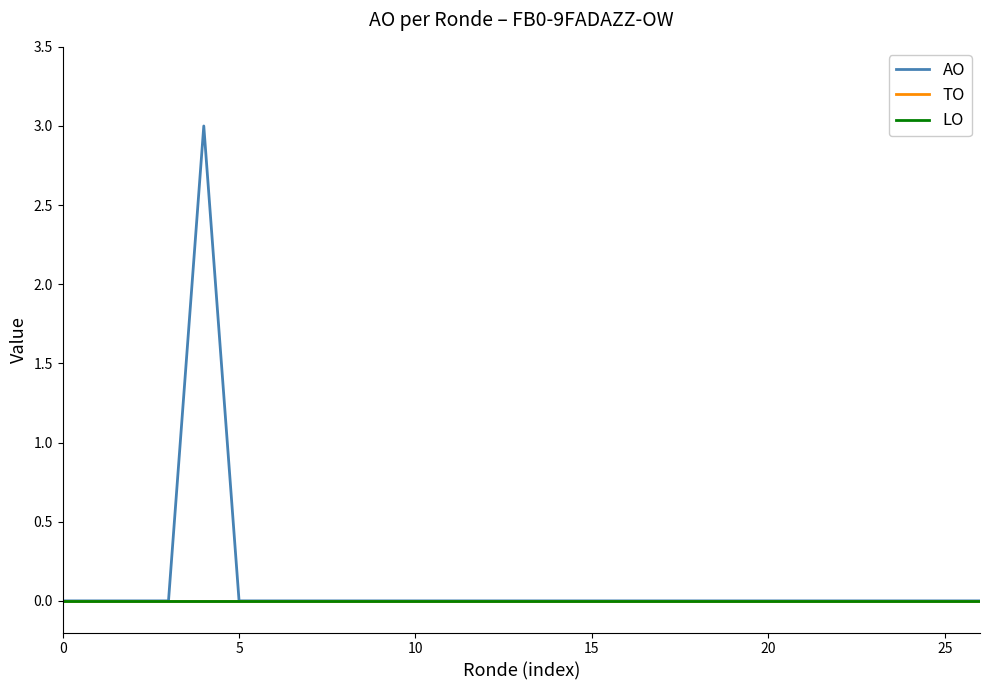

Which series has the largest total across all categories?

AO